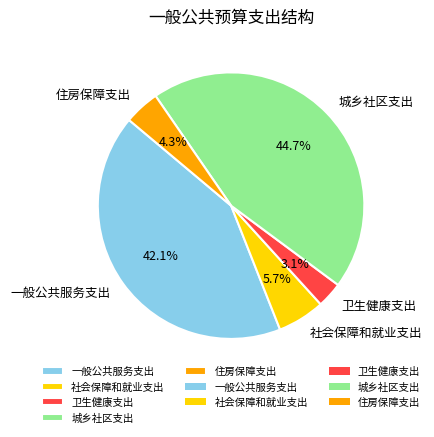

True or false: 社会保障和就业支出 accounts for 15% of the total.

False